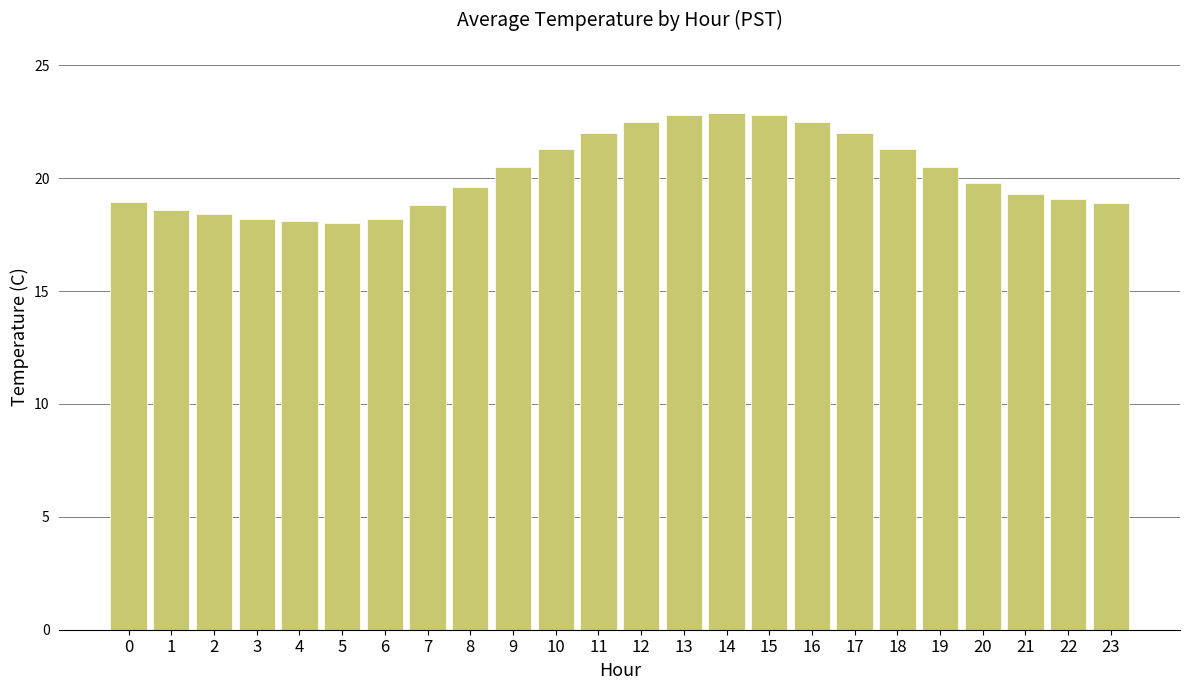

What is the difference between the second highest and second lowest values?

4.7